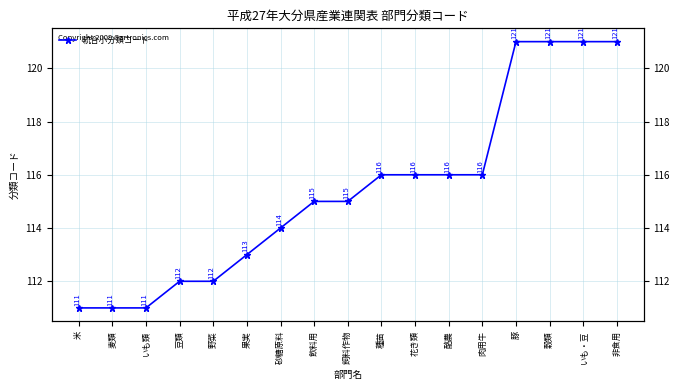

Reading left to right, list all the values displayed in this chart.

米=111	麦類=111	いも類=111	豆類=112	野菜=112	果実=113	砂糖原料=114	飲料用=115	飼料作物=115	種苗=116	花き類=116	酪農=116	肉用牛=116	豚=121	穀類=121	いも・豆=121	非食用=121